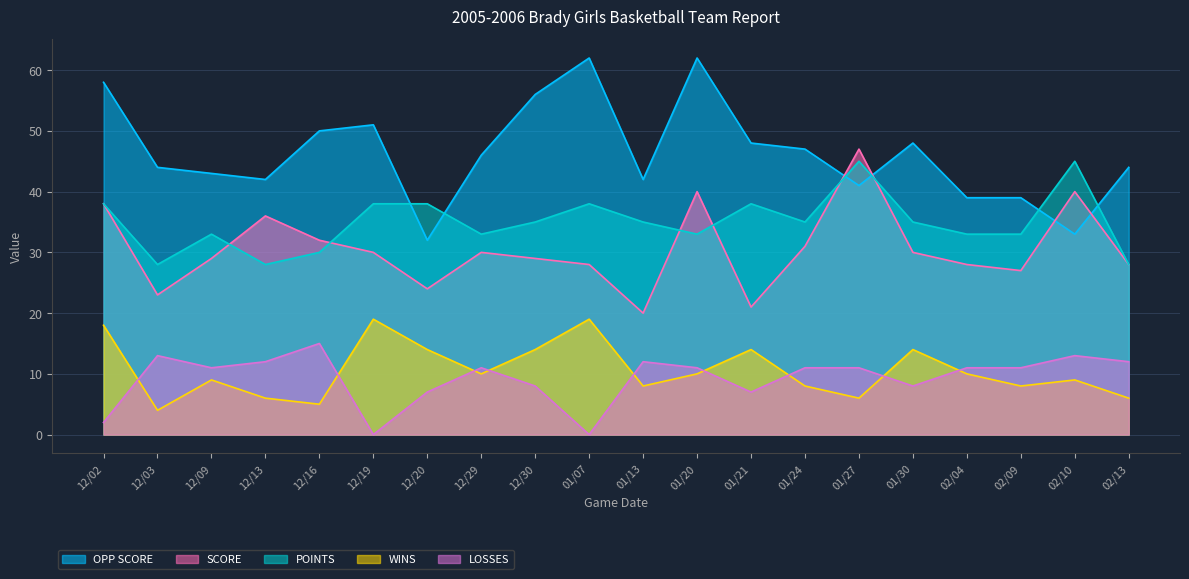

True or false: SCORE and LOSSES cross at least once.

False